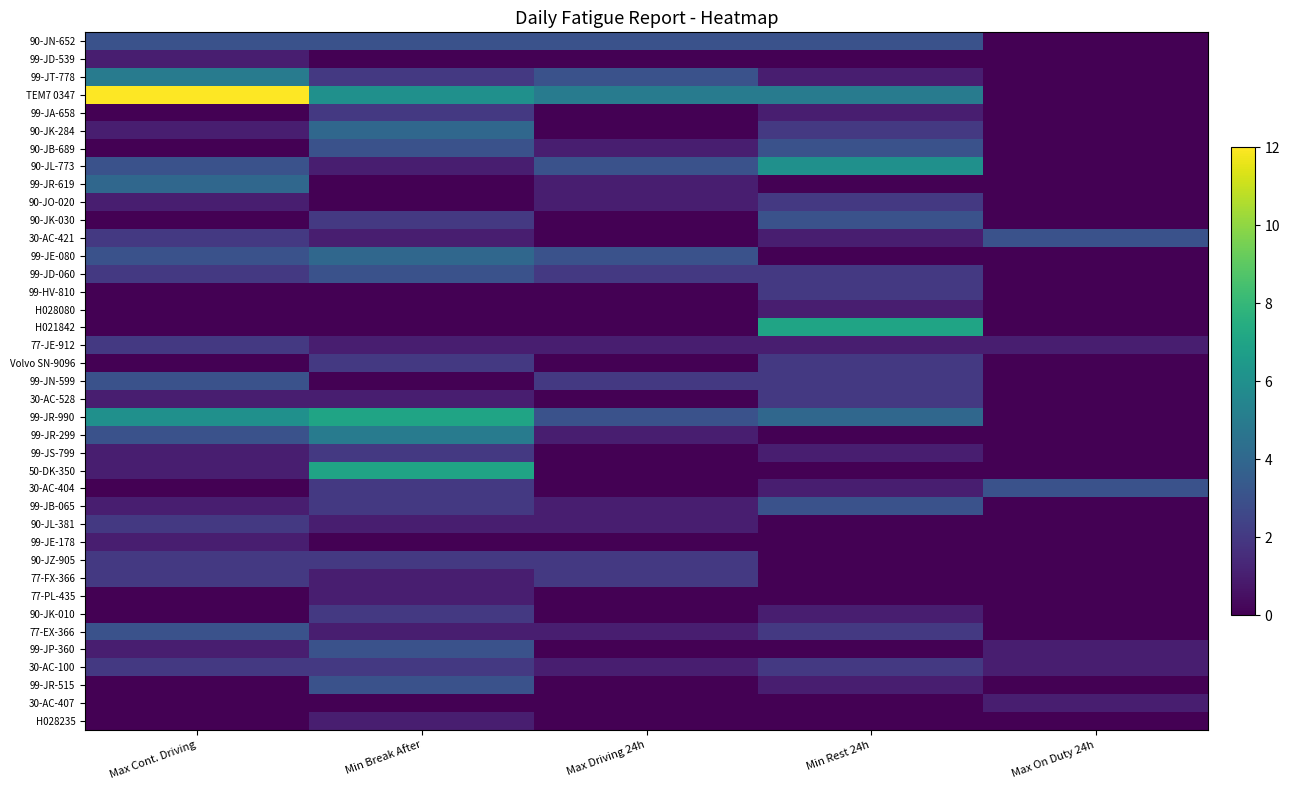

Reading left to right, transcribe all the data shown in this chart.

90-JN-652: Max Cont. Driving=3	Min Break After=3	Max Driving 24h=3	Min Rest 24h=3	Max On Duty 24h=0
99-JD-539: Max Cont. Driving=1	Min Break After=0	Max Driving 24h=0	Min Rest 24h=0	Max On Duty 24h=0
99-JT-778: Max Cont. Driving=5	Min Break After=2	Max Driving 24h=3	Min Rest 24h=1	Max On Duty 24h=0
TEM7 0347: Max Cont. Driving=12	Min Break After=6	Max Driving 24h=5	Min Rest 24h=5	Max On Duty 24h=0
99-JA-658: Max Cont. Driving=0	Min Break After=2	Max Driving 24h=0	Min Rest 24h=1	Max On Duty 24h=0
90-JK-284: Max Cont. Driving=1	Min Break After=4	Max Driving 24h=0	Min Rest 24h=2	Max On Duty 24h=0
90-JB-689: Max Cont. Driving=0	Min Break After=3	Max Driving 24h=1	Min Rest 24h=3	Max On Duty 24h=0
90-JL-773: Max Cont. Driving=3	Min Break After=1	Max Driving 24h=3	Min Rest 24h=6	Max On Duty 24h=0
99-JR-619: Max Cont. Driving=4	Min Break After=0	Max Driving 24h=1	Min Rest 24h=0	Max On Duty 24h=0
90-JO-020: Max Cont. Driving=1	Min Break After=0	Max Driving 24h=1	Min Rest 24h=2	Max On Duty 24h=0
90-JK-030: Max Cont. Driving=0	Min Break After=2	Max Driving 24h=0	Min Rest 24h=3	Max On Duty 24h=0
30-AC-421: Max Cont. Driving=2	Min Break After=1	Max Driving 24h=0	Min Rest 24h=1	Max On Duty 24h=3
99-JE-080: Max Cont. Driving=3	Min Break After=4	Max Driving 24h=3	Min Rest 24h=0	Max On Duty 24h=0
99-JD-060: Max Cont. Driving=2	Min Break After=3	Max Driving 24h=2	Min Rest 24h=2	Max On Duty 24h=0
99-HV-810: Max Cont. Driving=0	Min Break After=0	Max Driving 24h=0	Min Rest 24h=2	Max On Duty 24h=0
H028080: Max Cont. Driving=0	Min Break After=0	Max Driving 24h=0	Min Rest 24h=1	Max On Duty 24h=0
H021842: Max Cont. Driving=0	Min Break After=0	Max Driving 24h=0	Min Rest 24h=7	Max On Duty 24h=0
77-JE-912: Max Cont. Driving=2	Min Break After=1	Max Driving 24h=1	Min Rest 24h=1	Max On Duty 24h=1
Volvo SN-9096: Max Cont. Driving=0	Min Break After=2	Max Driving 24h=0	Min Rest 24h=2	Max On Duty 24h=0
99-JN-599: Max Cont. Driving=3	Min Break After=0	Max Driving 24h=2	Min Rest 24h=2	Max On Duty 24h=0
30-AC-528: Max Cont. Driving=1	Min Break After=1	Max Driving 24h=0	Min Rest 24h=2	Max On Duty 24h=0
99-JR-990: Max Cont. Driving=6	Min Break After=7	Max Driving 24h=3	Min Rest 24h=4	Max On Duty 24h=0
99-JR-299: Max Cont. Driving=3	Min Break After=5	Max Driving 24h=1	Min Rest 24h=0	Max On Duty 24h=0
99-JS-799: Max Cont. Driving=1	Min Break After=2	Max Driving 24h=0	Min Rest 24h=1	Max On Duty 24h=0
50-DK-350: Max Cont. Driving=1	Min Break After=7	Max Driving 24h=0	Min Rest 24h=0	Max On Duty 24h=0
30-AC-404: Max Cont. Driving=0	Min Break After=2	Max Driving 24h=0	Min Rest 24h=1	Max On Duty 24h=3
99-JB-065: Max Cont. Driving=1	Min Break After=2	Max Driving 24h=1	Min Rest 24h=3	Max On Duty 24h=0
90-JL-381: Max Cont. Driving=2	Min Break After=1	Max Driving 24h=1	Min Rest 24h=0	Max On Duty 24h=0
99-JE-178: Max Cont. Driving=1	Min Break After=0	Max Driving 24h=0	Min Rest 24h=0	Max On Duty 24h=0
90-JZ-905: Max Cont. Driving=2	Min Break After=2	Max Driving 24h=2	Min Rest 24h=0	Max On Duty 24h=0
77-FX-366: Max Cont. Driving=2	Min Break After=1	Max Driving 24h=2	Min Rest 24h=0	Max On Duty 24h=0
77-PL-435: Max Cont. Driving=0	Min Break After=1	Max Driving 24h=0	Min Rest 24h=0	Max On Duty 24h=0
90-JK-010: Max Cont. Driving=0	Min Break After=2	Max Driving 24h=0	Min Rest 24h=1	Max On Duty 24h=0
77-EX-366: Max Cont. Driving=3	Min Break After=1	Max Driving 24h=1	Min Rest 24h=2	Max On Duty 24h=0
99-JP-360: Max Cont. Driving=1	Min Break After=3	Max Driving 24h=0	Min Rest 24h=0	Max On Duty 24h=1
30-AC-100: Max Cont. Driving=2	Min Break After=2	Max Driving 24h=1	Min Rest 24h=2	Max On Duty 24h=1
99-JR-515: Max Cont. Driving=0	Min Break After=3	Max Driving 24h=0	Min Rest 24h=1	Max On Duty 24h=0
30-AC-407: Max Cont. Driving=0	Min Break After=0	Max Driving 24h=0	Min Rest 24h=0	Max On Duty 24h=1
H028235: Max Cont. Driving=0	Min Break After=1	Max Driving 24h=0	Min Rest 24h=0	Max On Duty 24h=0